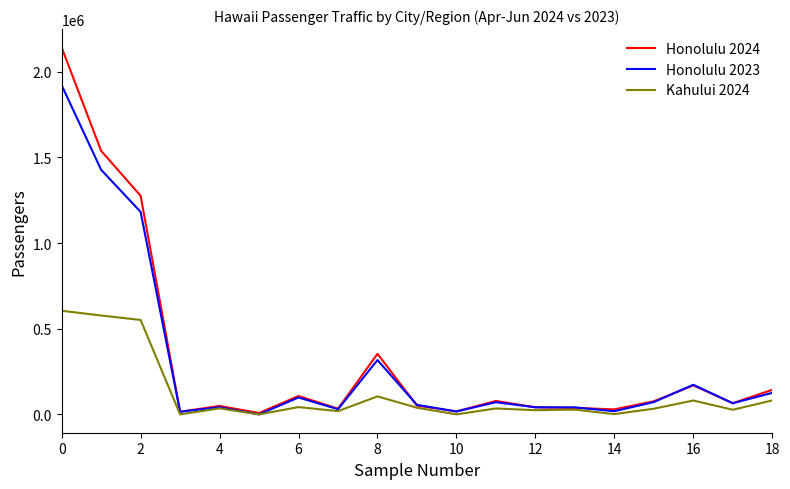

Which series has the largest range (max minus min)?

Honolulu 2024